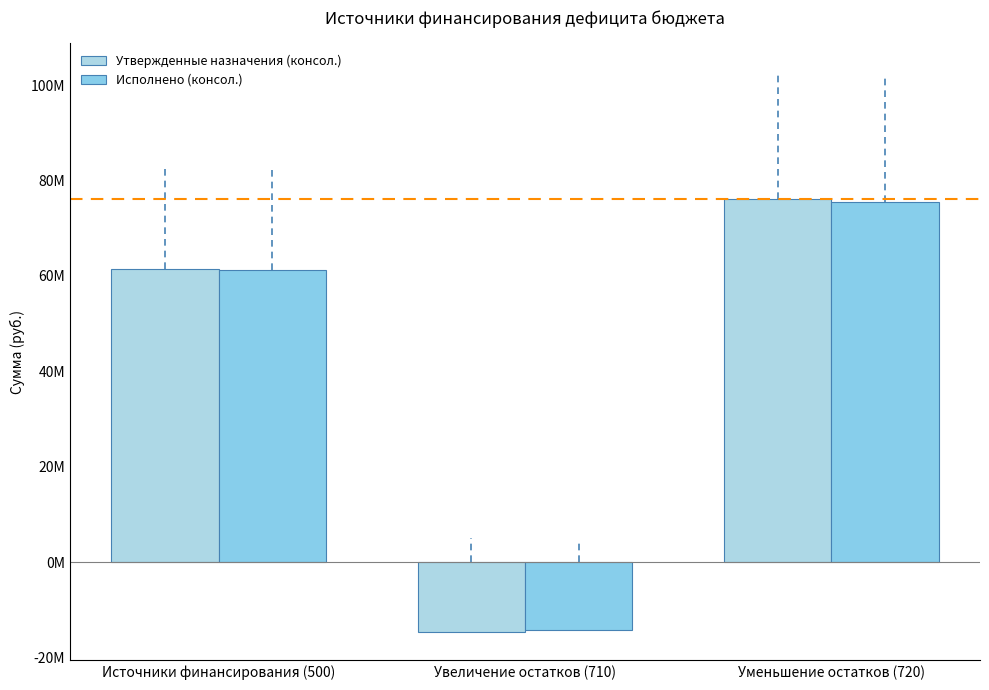

Which category has the lowest value across all series?

Увеличение остатков (710)